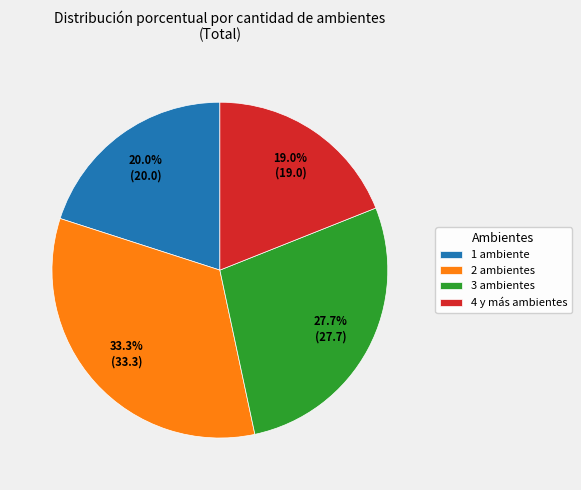

What percentage do 1 ambiente and 4 y más ambientes together represent?

39.0%